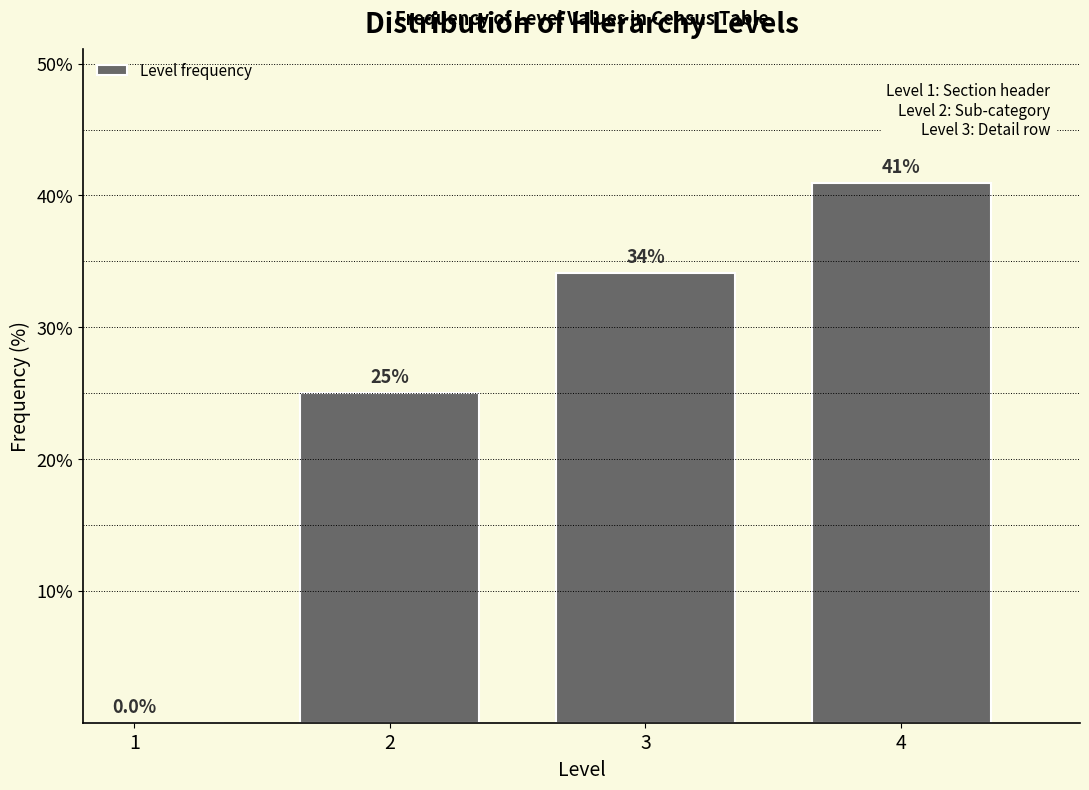

Are the bars horizontal?

No